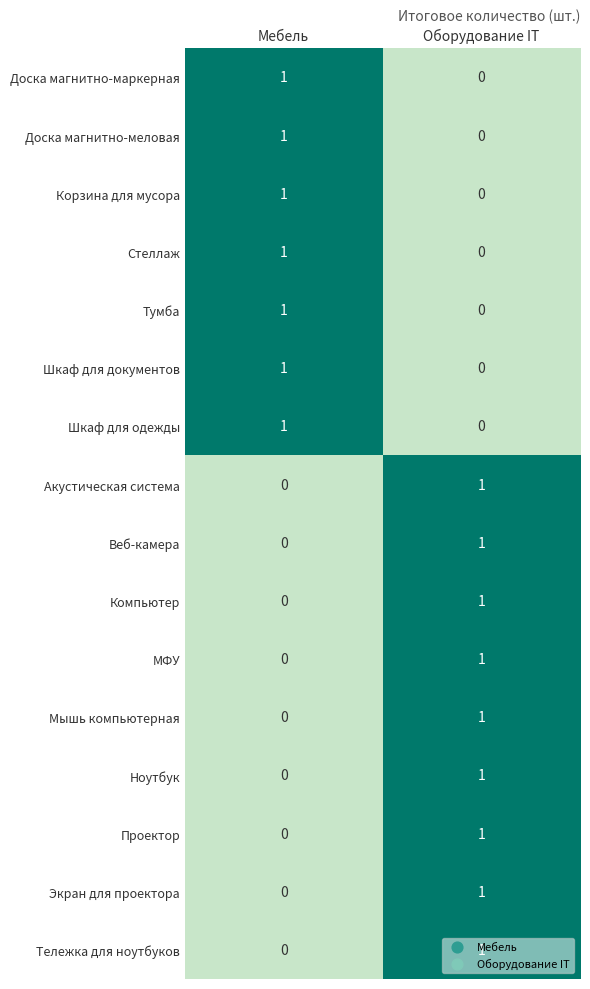

At how many categories does at least one series exceed 0?

2